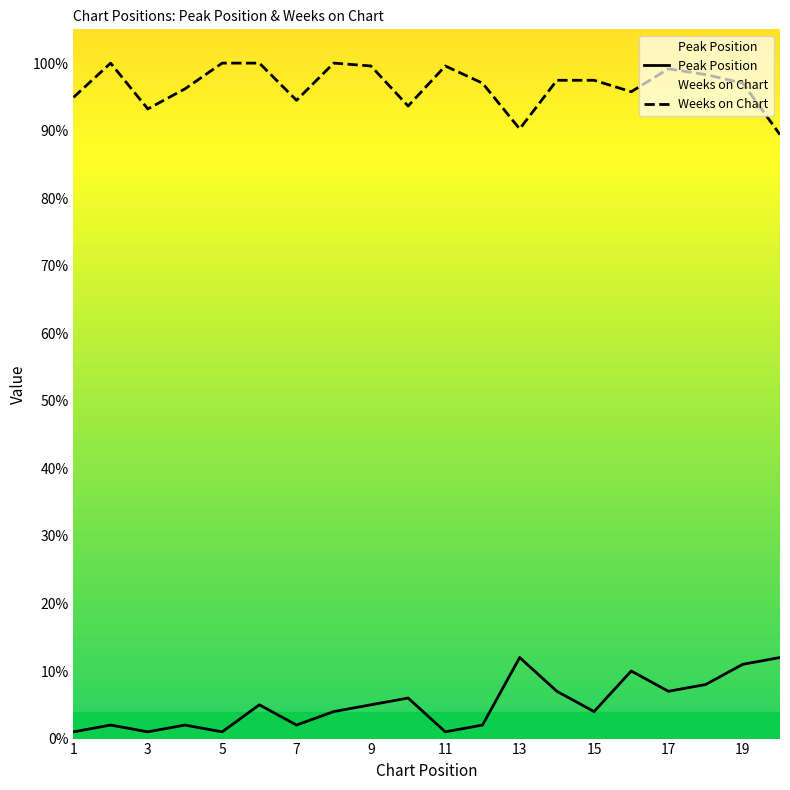

True or false: Peak Position has a value of 2.0 at 7.

True